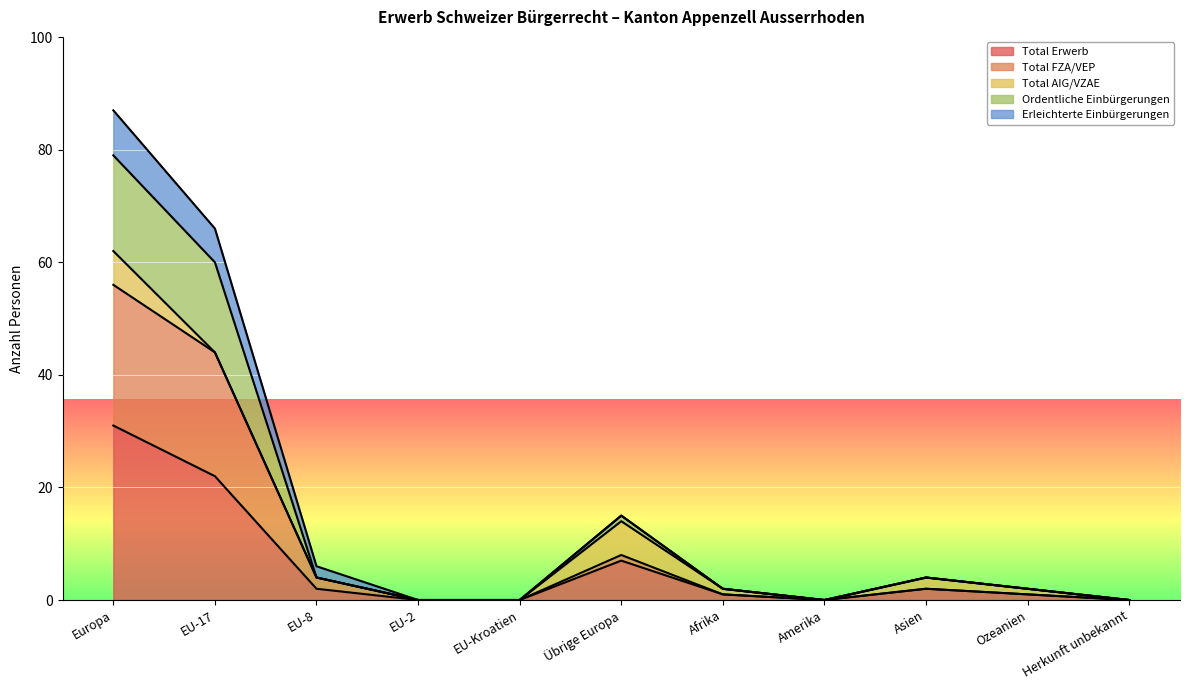

What is the difference between the Total FZA/VEP values at EU-Kroatien and Europa?

56